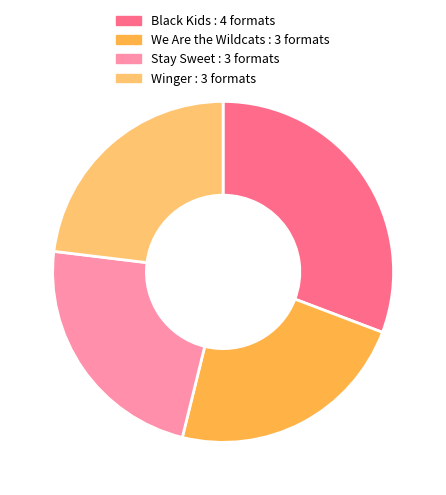

What is the ratio of the value at Stay Sweet : 3 formats to the value at Winger : 3 formats?

1.0